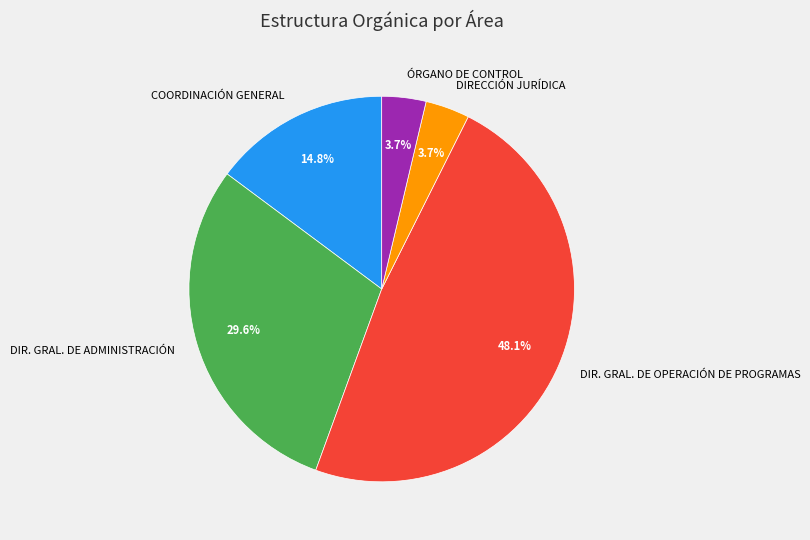

How many segments does this pie chart have?

5